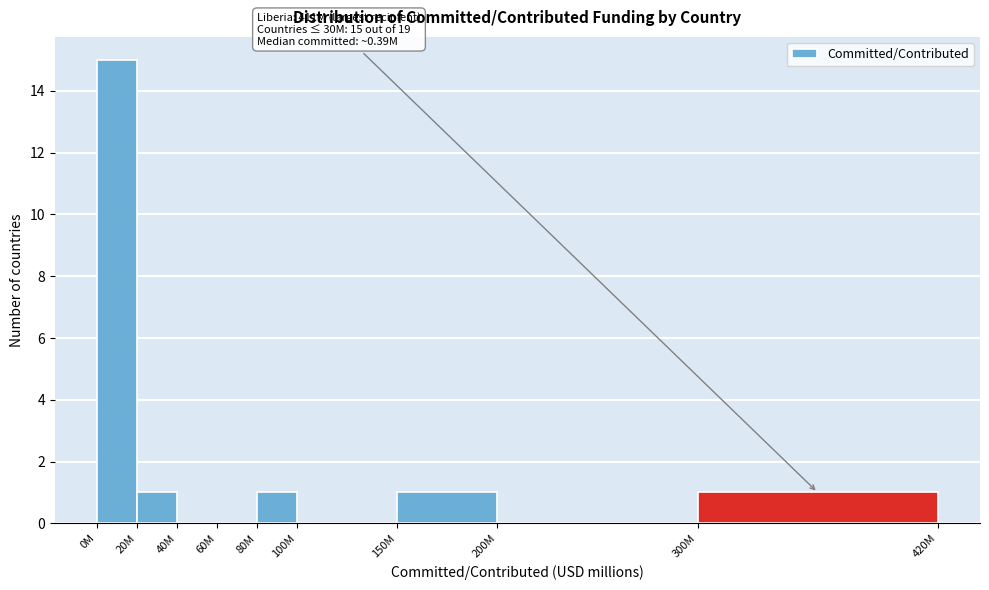

Reading left to right, transcribe all the data shown in this chart.

0M=15	20M=1	40M=0	60M=0	80M=1	100M=0	150M=1	200M=0	300M=1